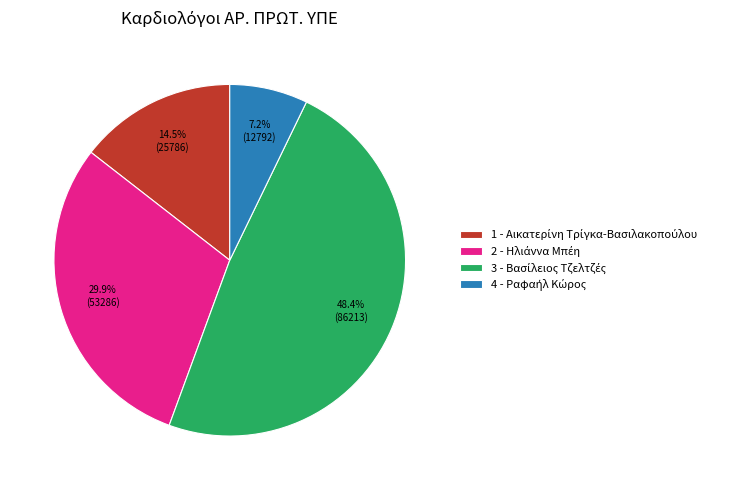

Does any single category account for the majority?

No